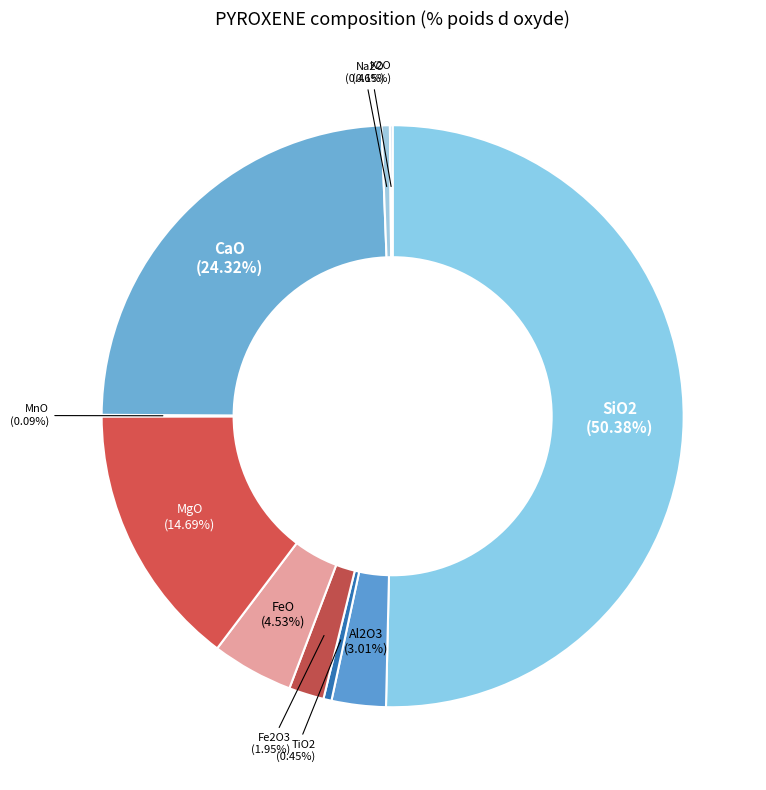

True or false: TiO2 accounts for 0% of the total.

True